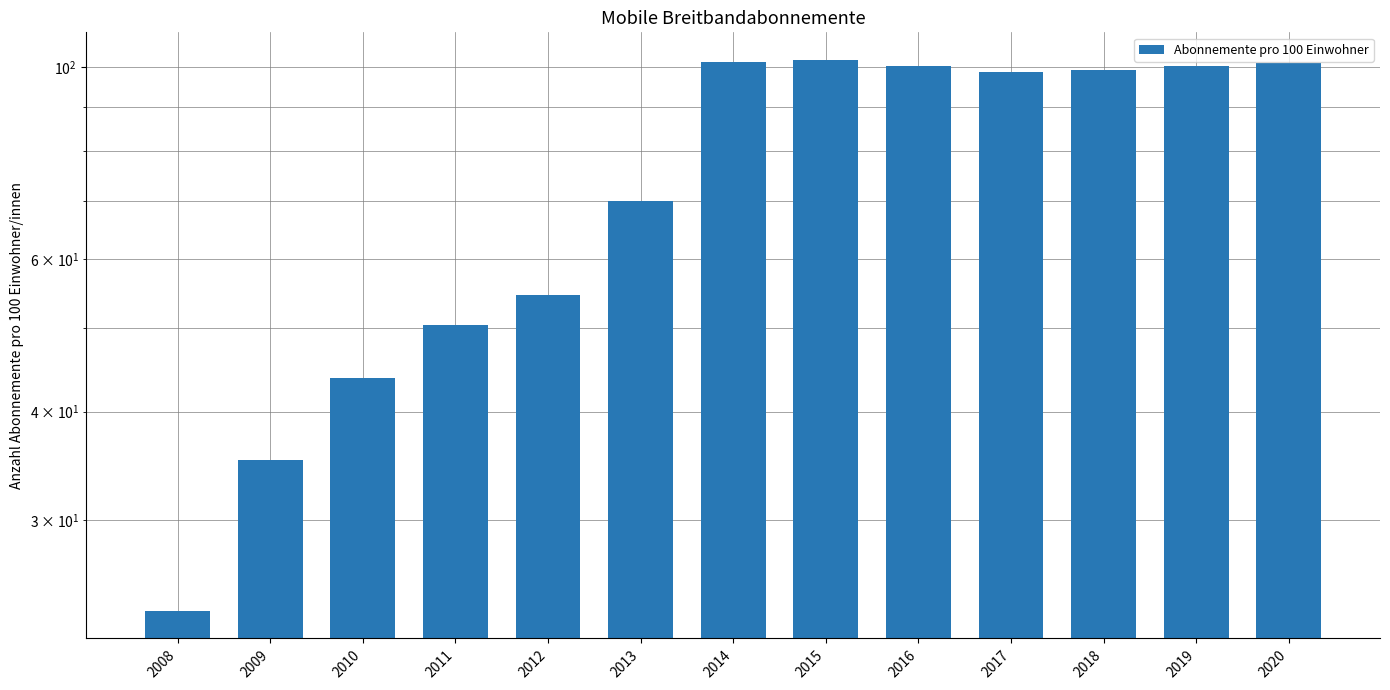

What is the smallest value displayed?

23.5